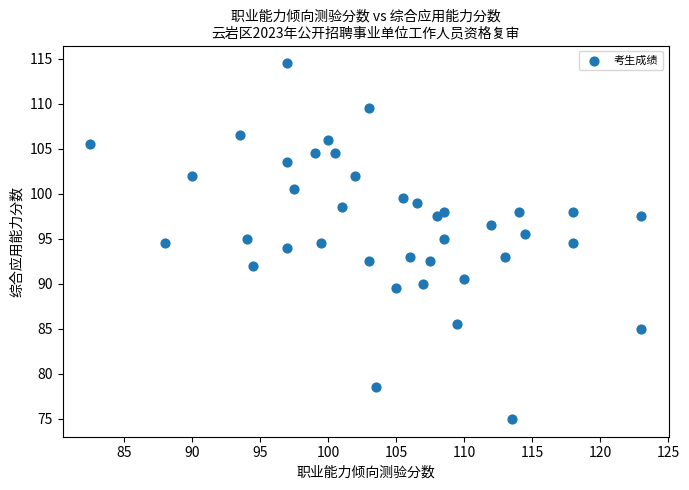

What is the range of Y values (max minus min)?

39.5